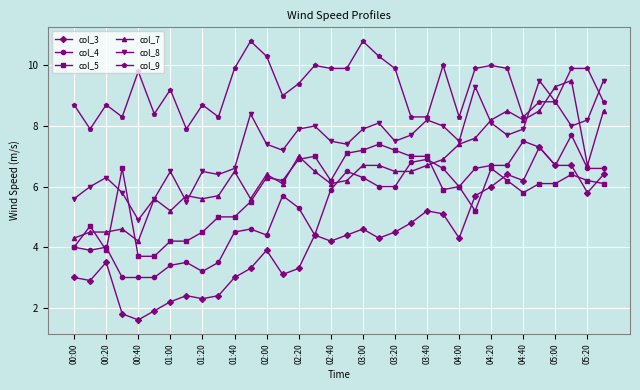

Which series has the largest total across all categories?

col_9